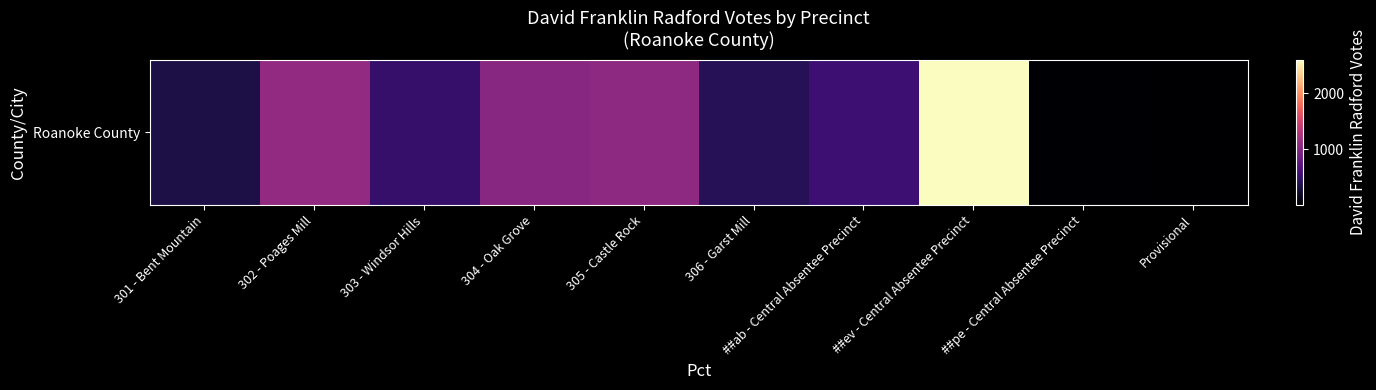

What is the change in value from 302 - Poages Mill to ##ev - Central Absentee Precinct?

+1527